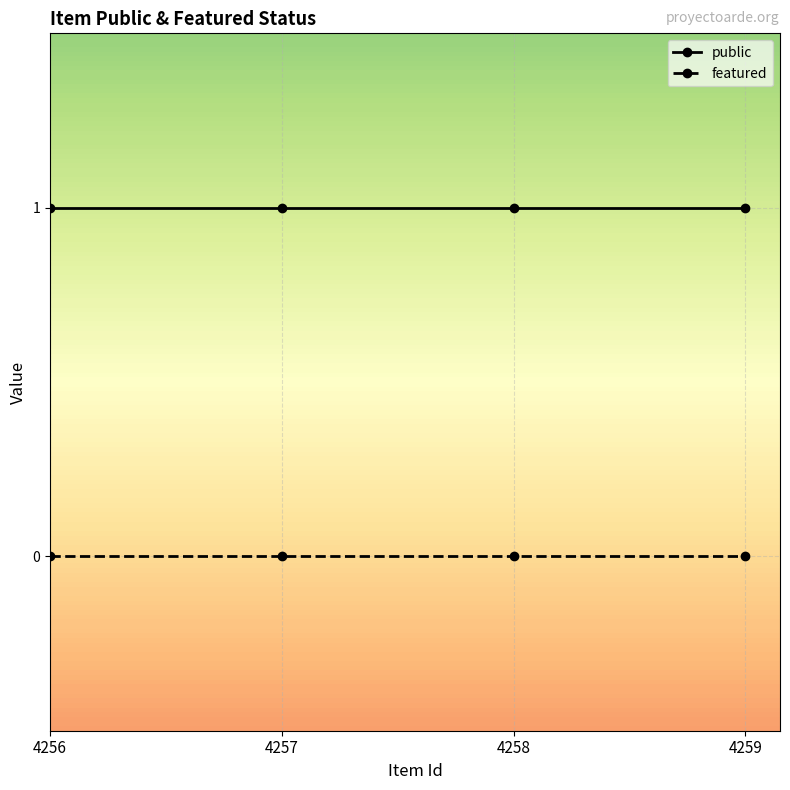

Which series has the largest total across all categories?

public